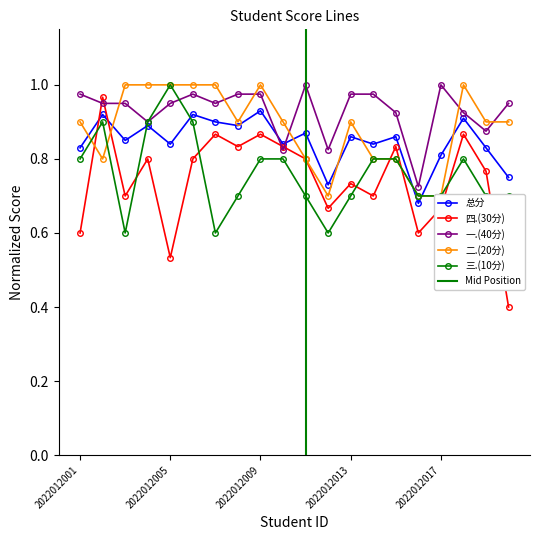

The value of 二.(20分) at 2022012004 is 1.3. True or false?

False